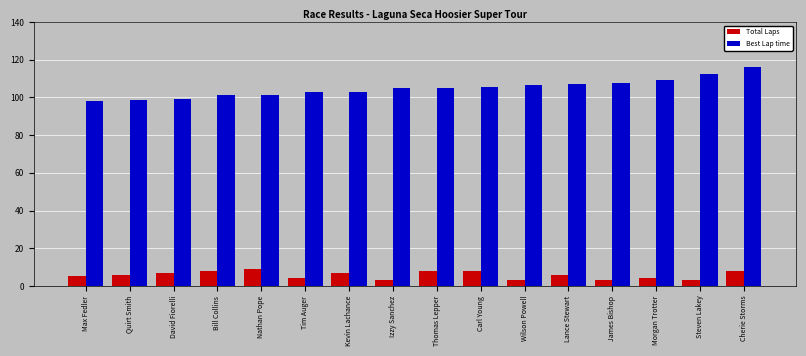

What value does the Total Laps series have at James Bishop?

3.0